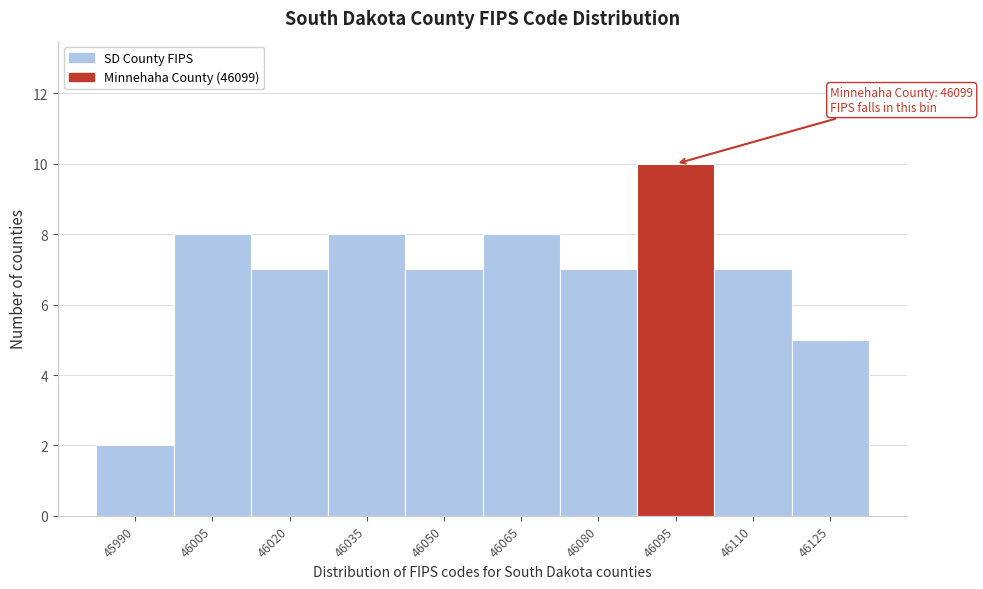

Reading left to right, list all the values displayed in this chart.

45990=2	46005=8	46020=7	46035=8	46050=7	46065=8	46080=7	46095=10	46110=7	46125=5